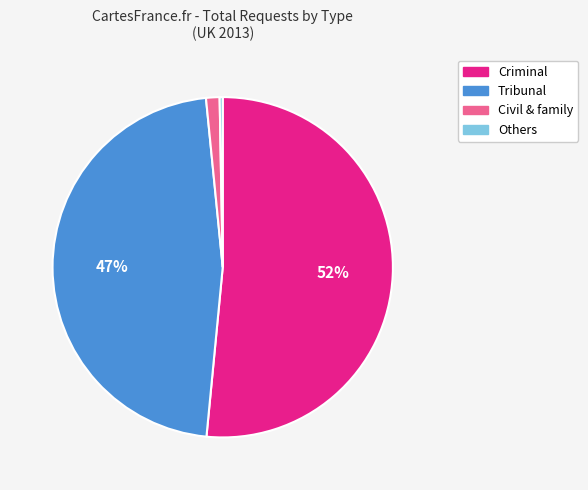

Between Criminal and Others, which is larger?

Criminal